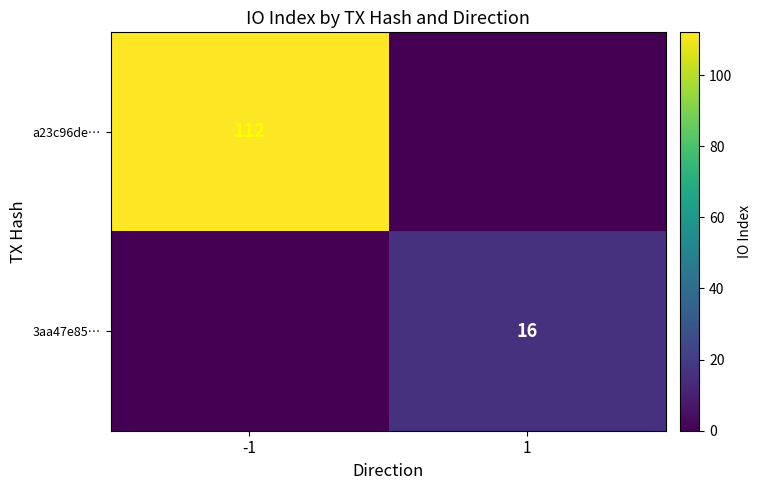

The value of a23c96de… at -1 is 194. True or false?

False